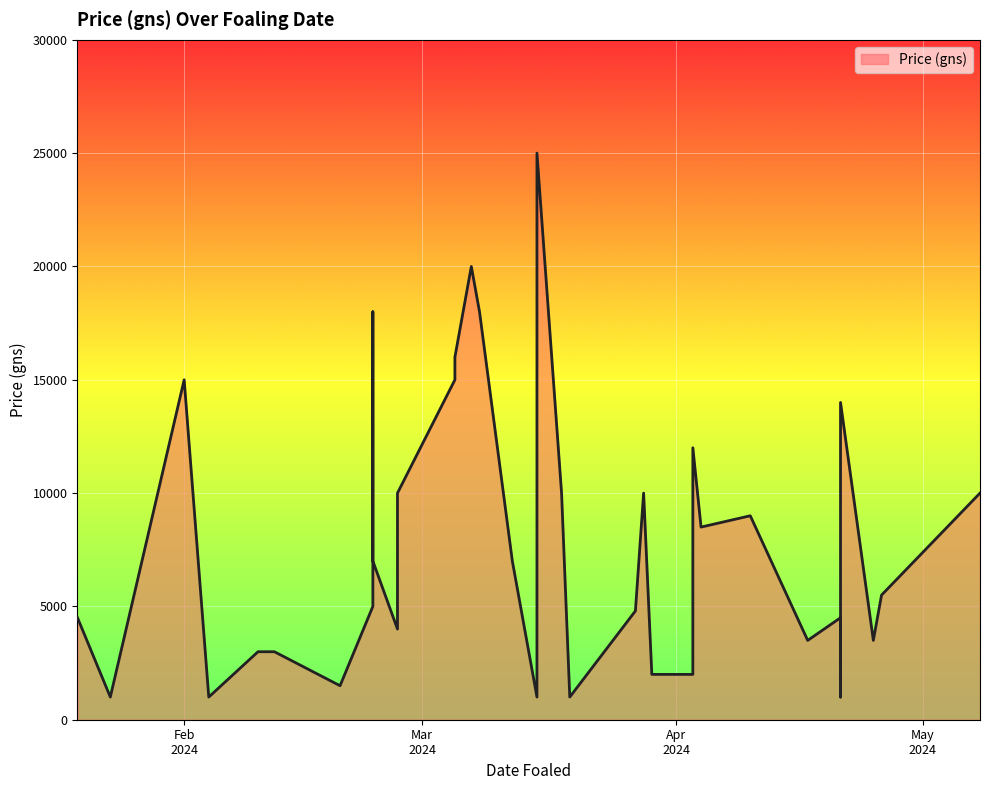

What is the difference between the values at 2024-02-04 and 2024-03-28?

9000